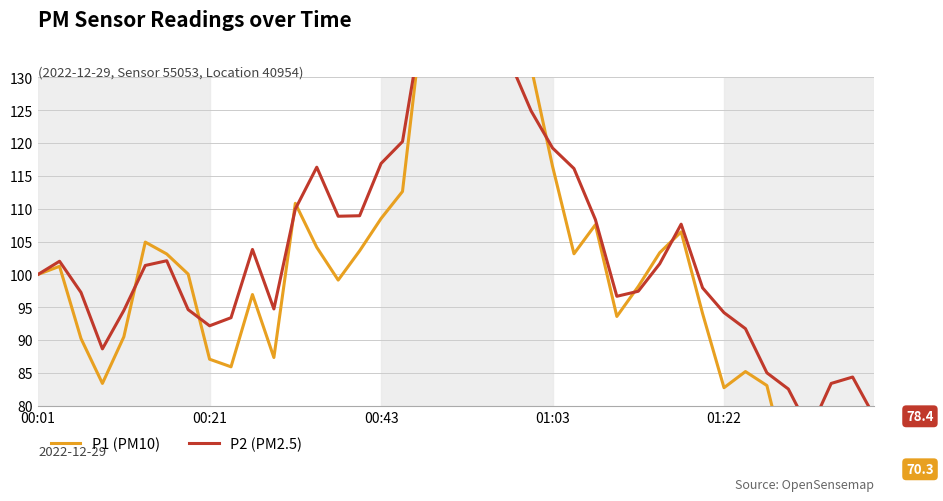

True or false: P1 (PM10) has more than 1 points higher than both neighbors.

True